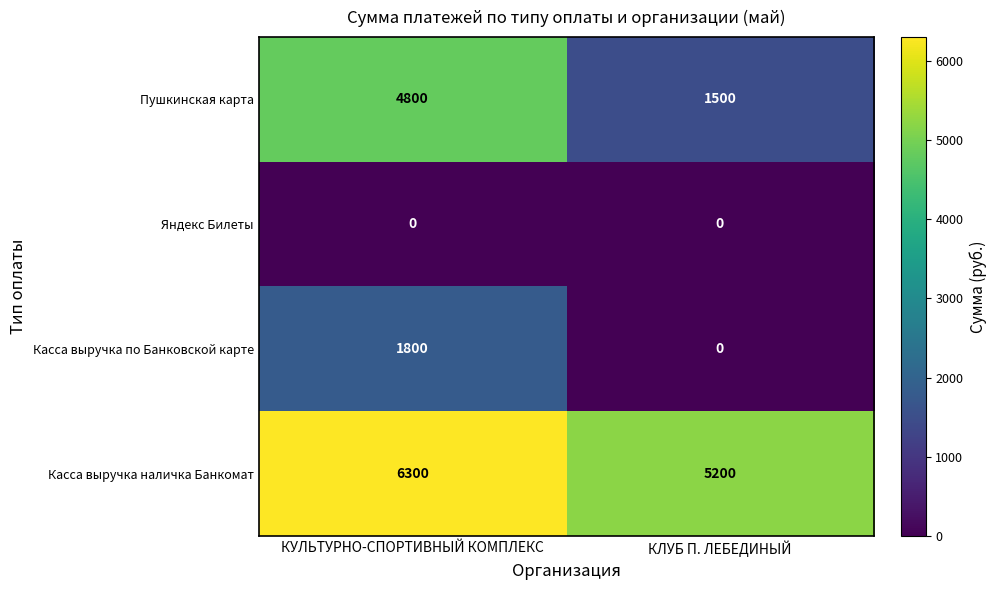

What is the difference between the Касса выручка по Банковской карте values at КЛУБ П. ЛЕБЕДИНЫЙ and КУЛЬТУРНО-СПОРТИВНЫЙ КОМПЛЕКС?

1800